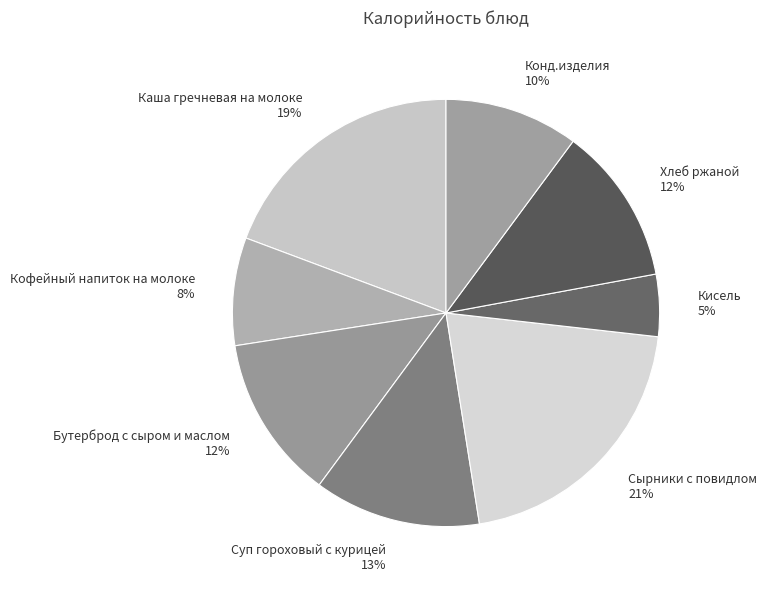

What is the smallest slice in the pie chart?

Кисель